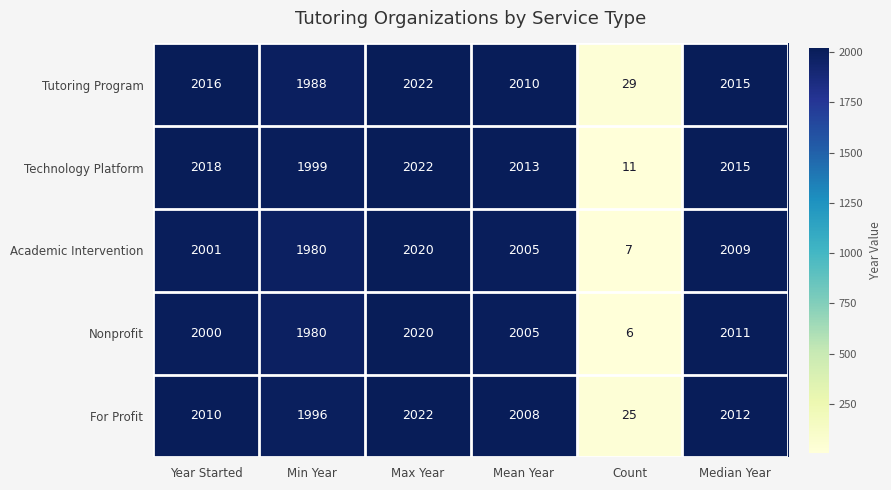

What is the difference between the highest and lowest values at Year Started?

18